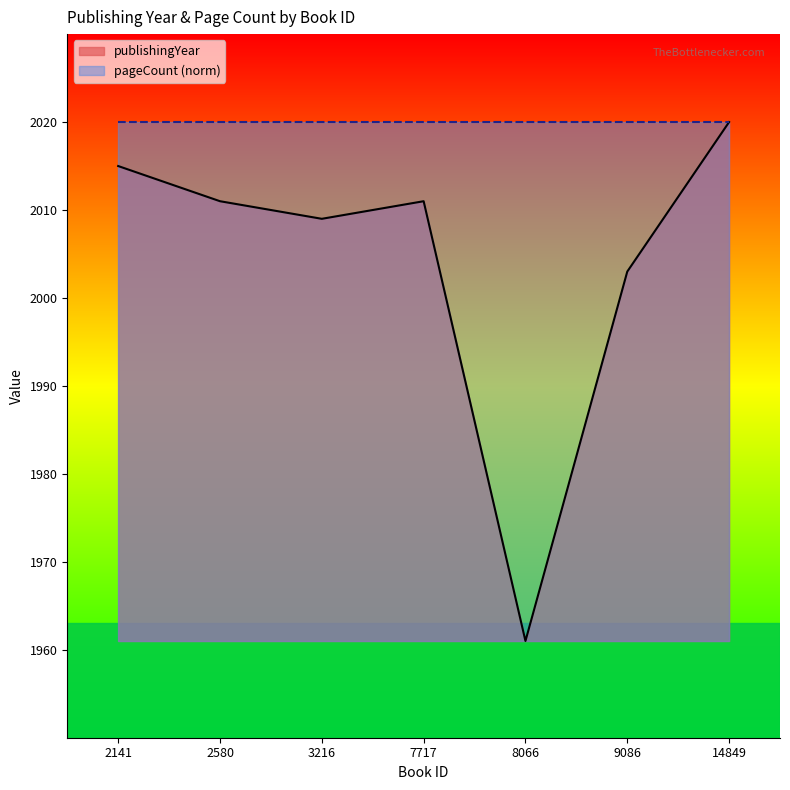

Reading left to right, list all the values displayed in this chart.

2141=2015	2580=2011	3216=2009	7717=2011	8066=1961	9086=2003	14849=2020